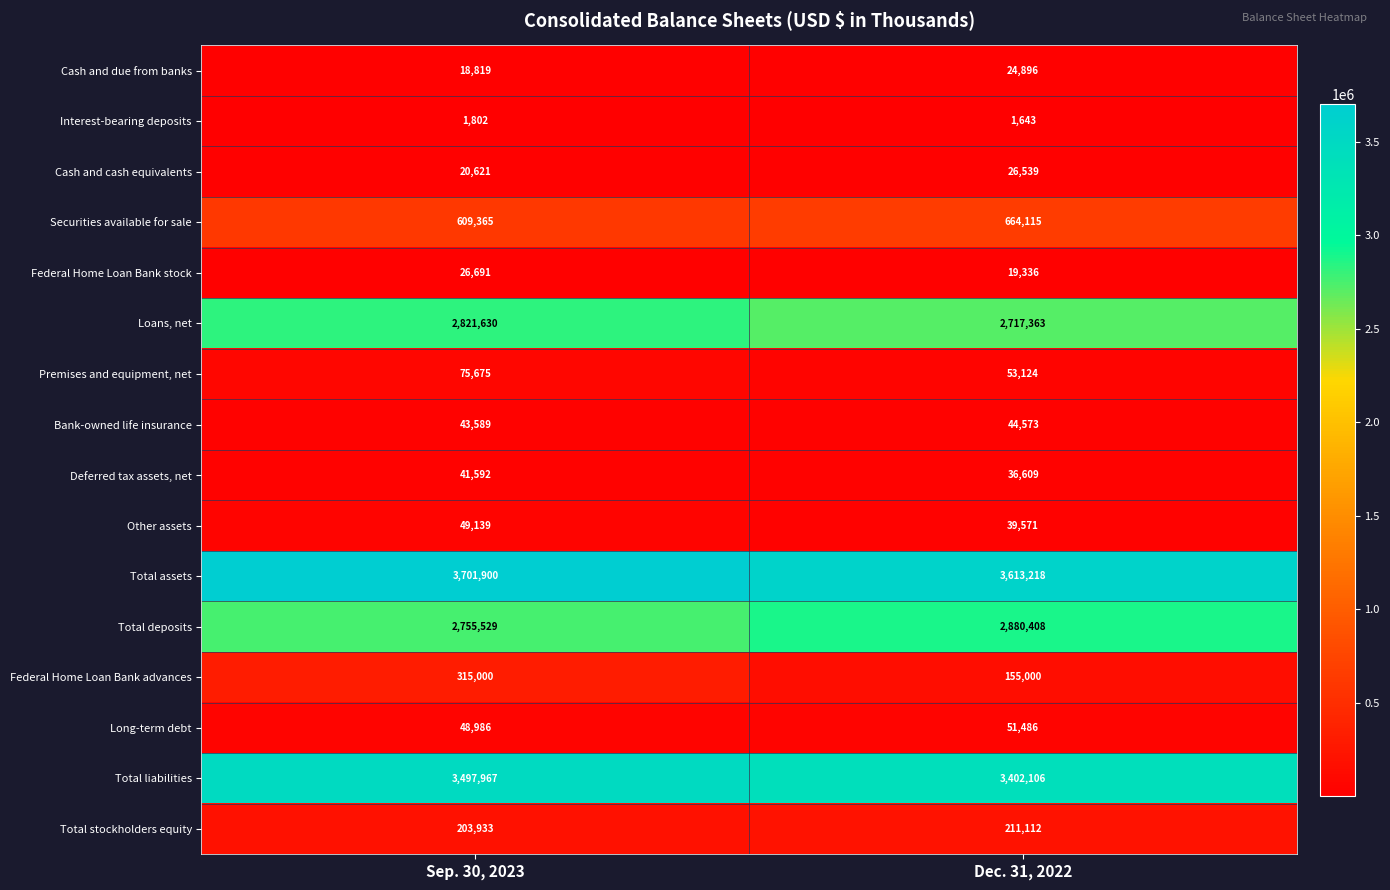

What is the average value of the Federal Home Loan Bank stock series?

23014